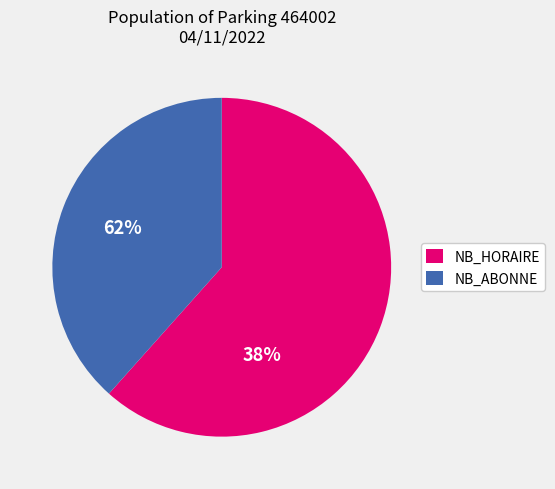

Rank the categories by value from highest to lowest.

NB_HORAIRE, NB_ABONNE